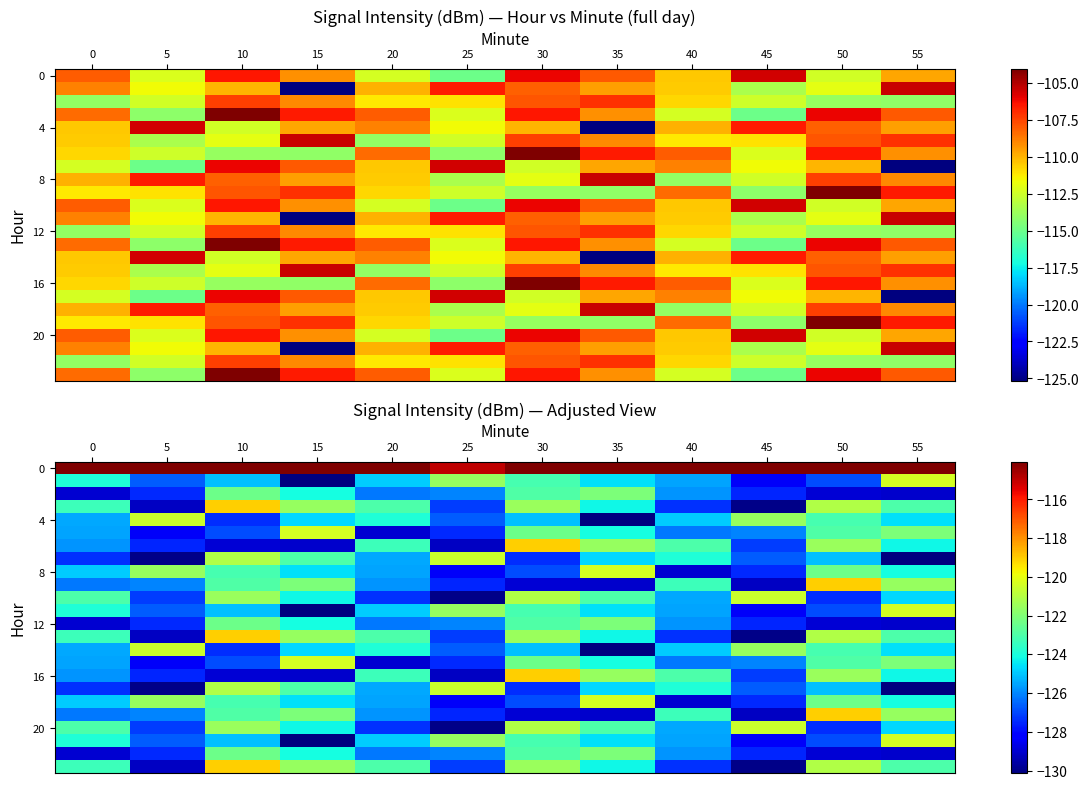

How many data points in 0 are less than -109?

7